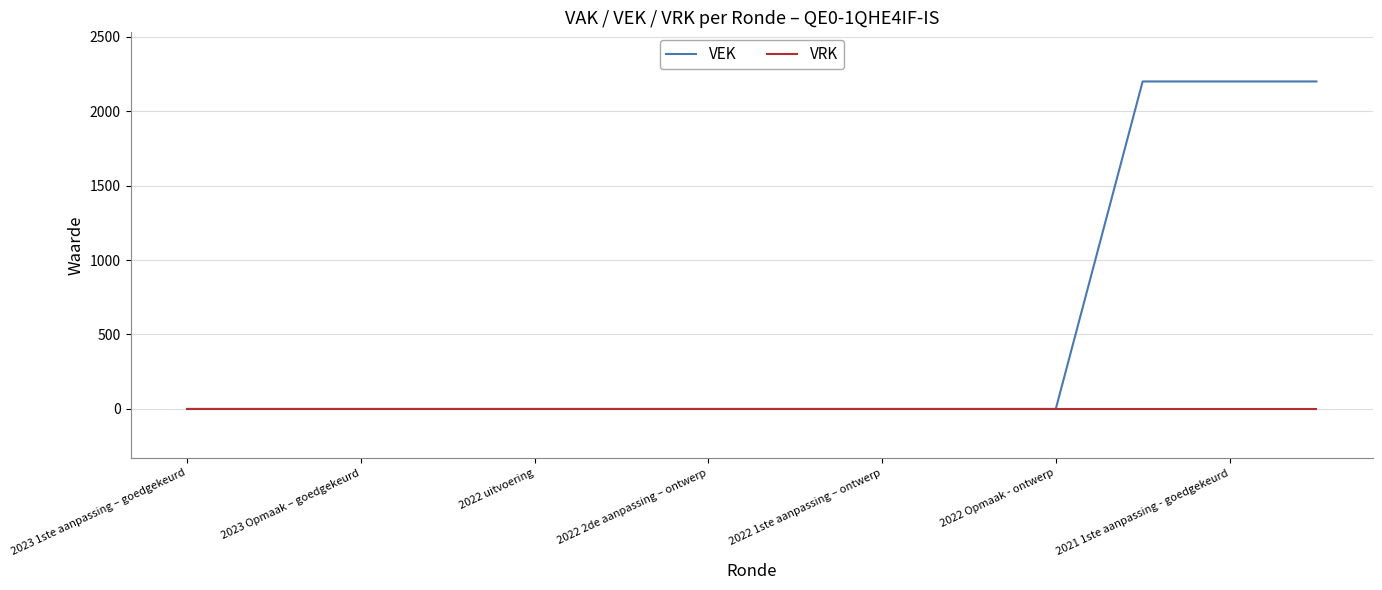

Which series has the largest total across all categories?

VEK